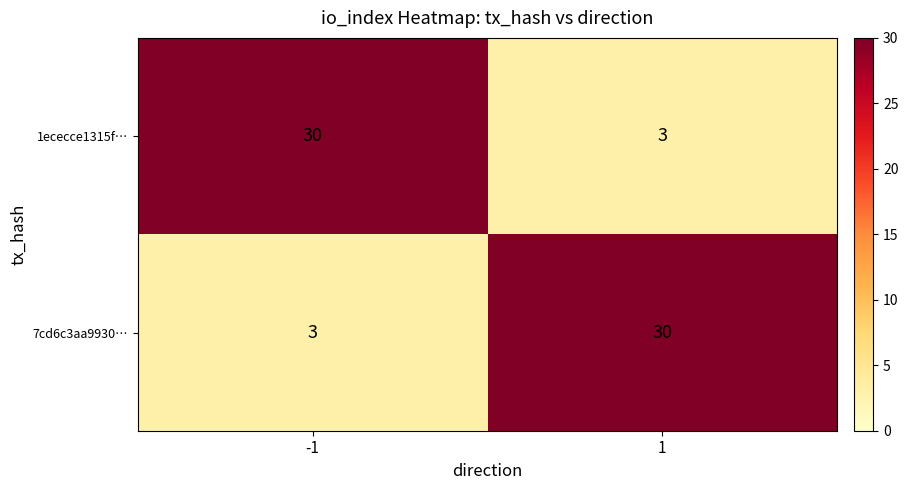

Reading left to right, extract all data points from this chart.

1ececce1315f…: 30	3
7cd6c3aa9930…: 3	30